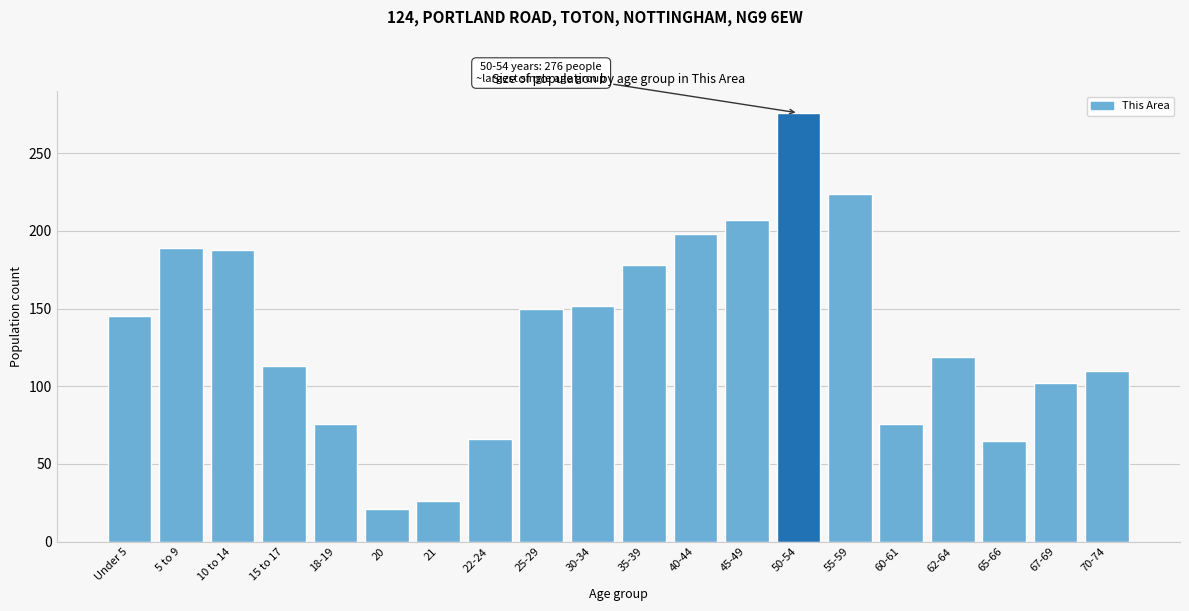

The value at 45-49 is 357. True or false?

False